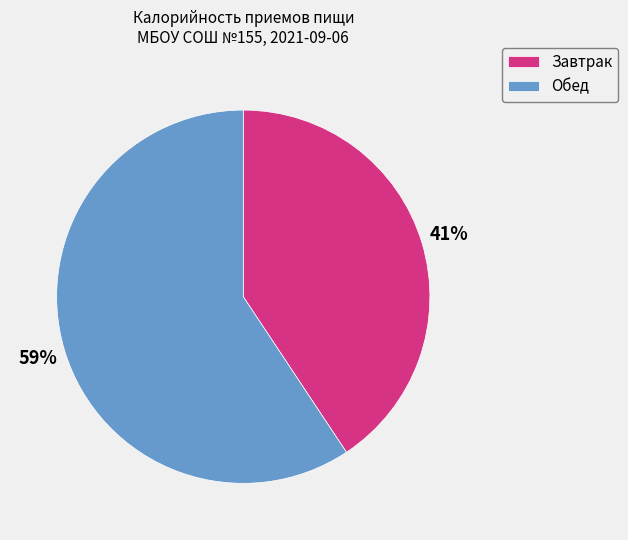

Does any single category account for the majority?

Yes